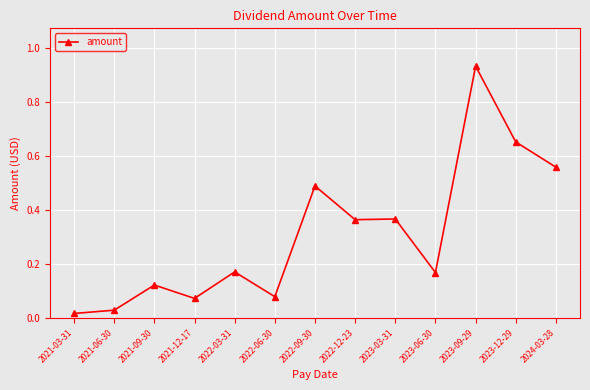

At which category does the chart reach its peak across all series?

2023-09-29